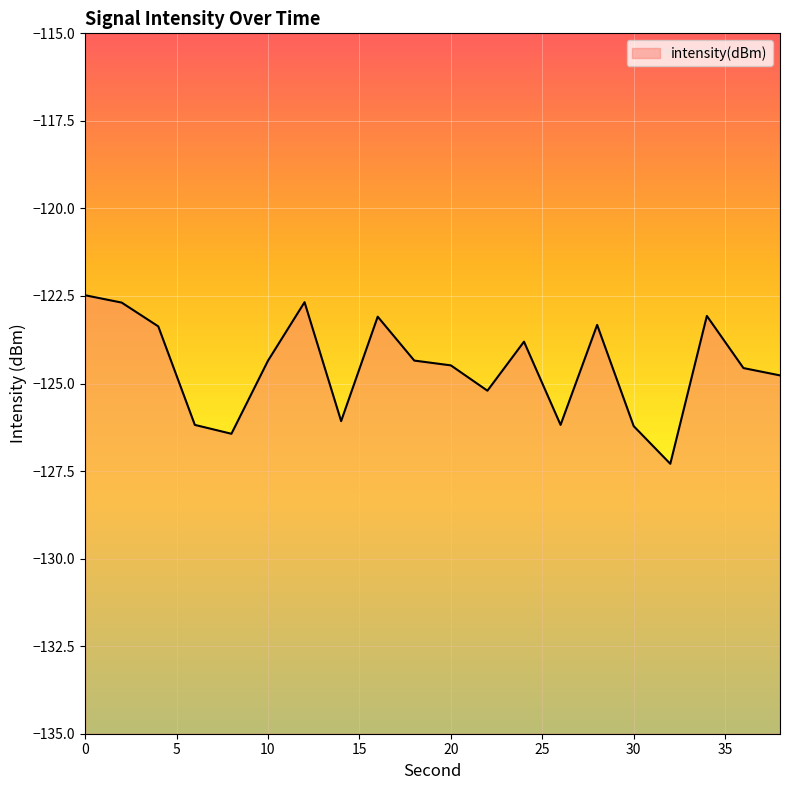

Reading left to right, what are all the values shown in this chart?

0=-122.5	2=-122.7	4=-123.4	6=-126.2	8=-126.4	10=-124.3	12=-122.7	14=-126.1	16=-123.1	18=-124.3	20=-124.5	22=-125.2	24=-123.8	26=-126.2	28=-123.3	30=-126.2	32=-127.3	34=-123.1	36=-124.6	38=-124.8